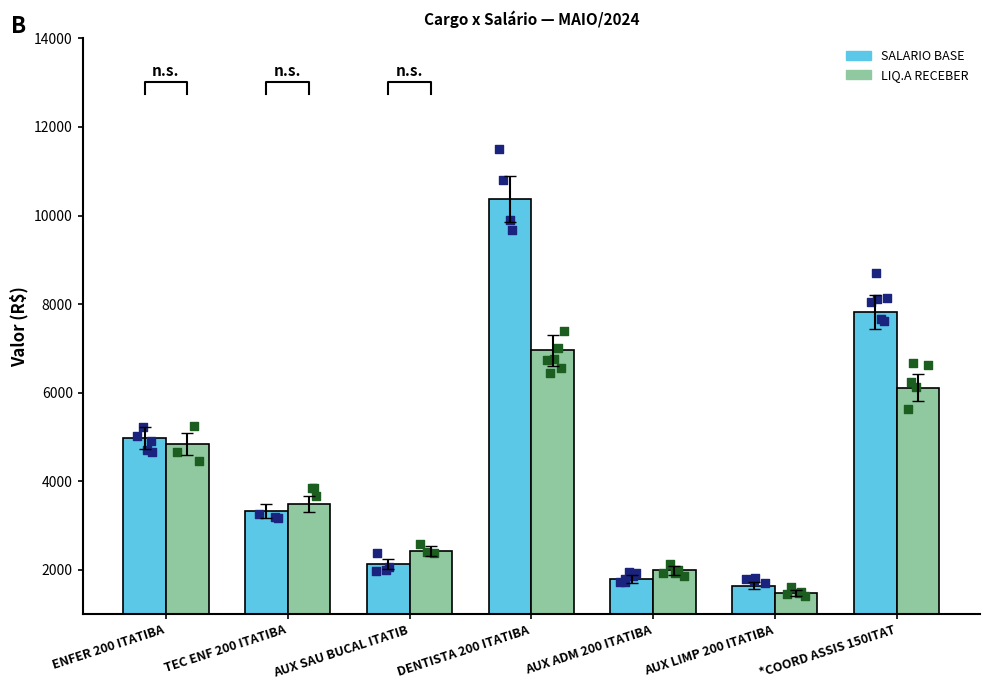

At how many categories does at least one series exceed 2350?

5